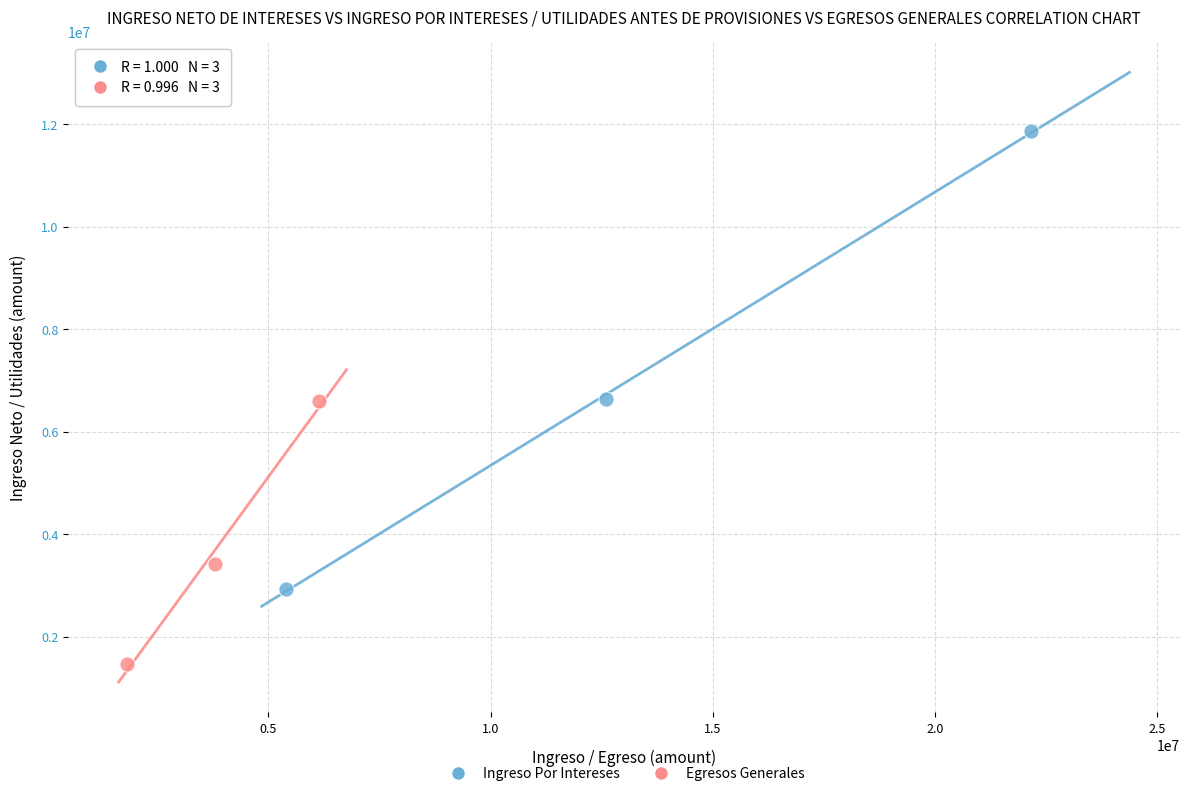

Which series has the largest Y range (max minus min)?

Ingreso Por Intereses